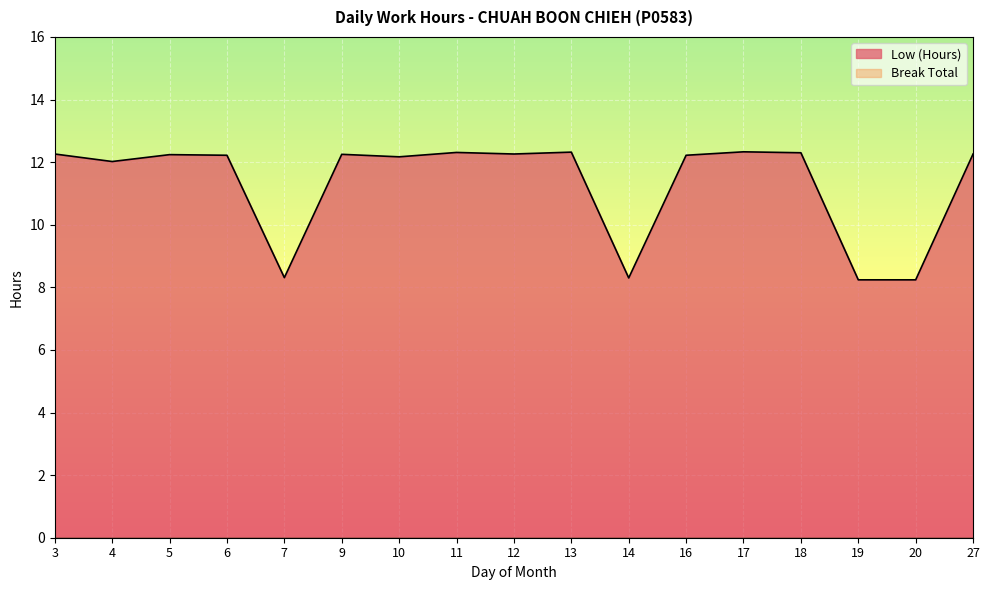

What is the difference between the values at 10 and 18?

0.1